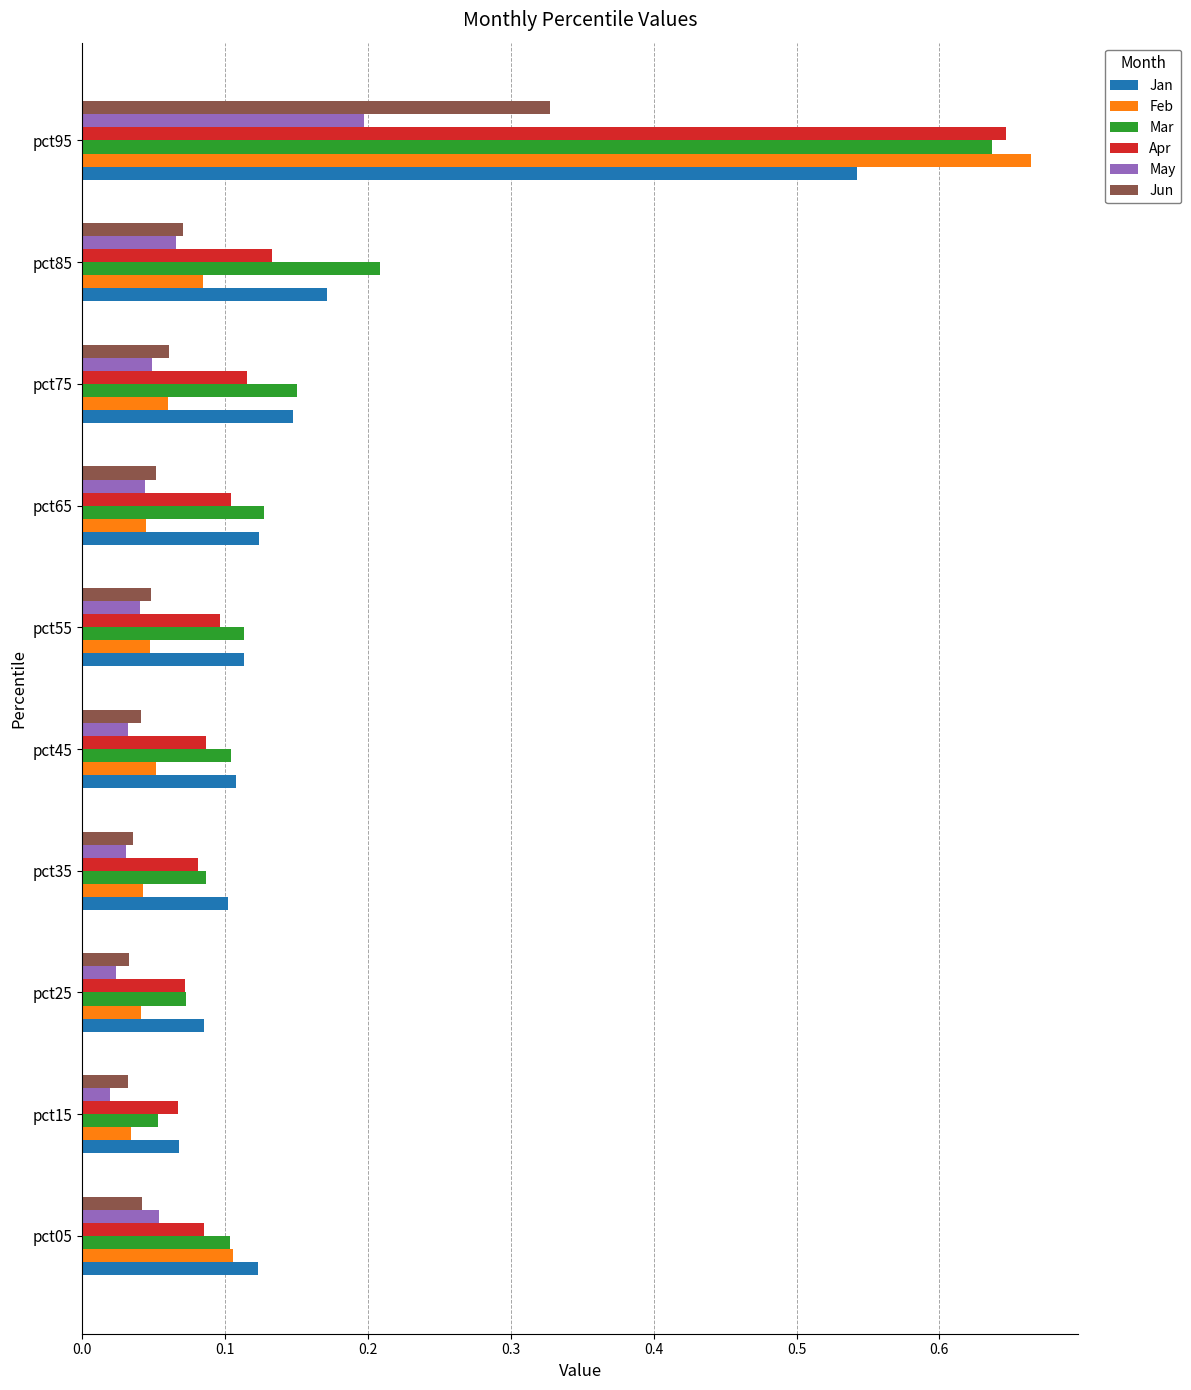

Which series has the widest spread of values?

Feb